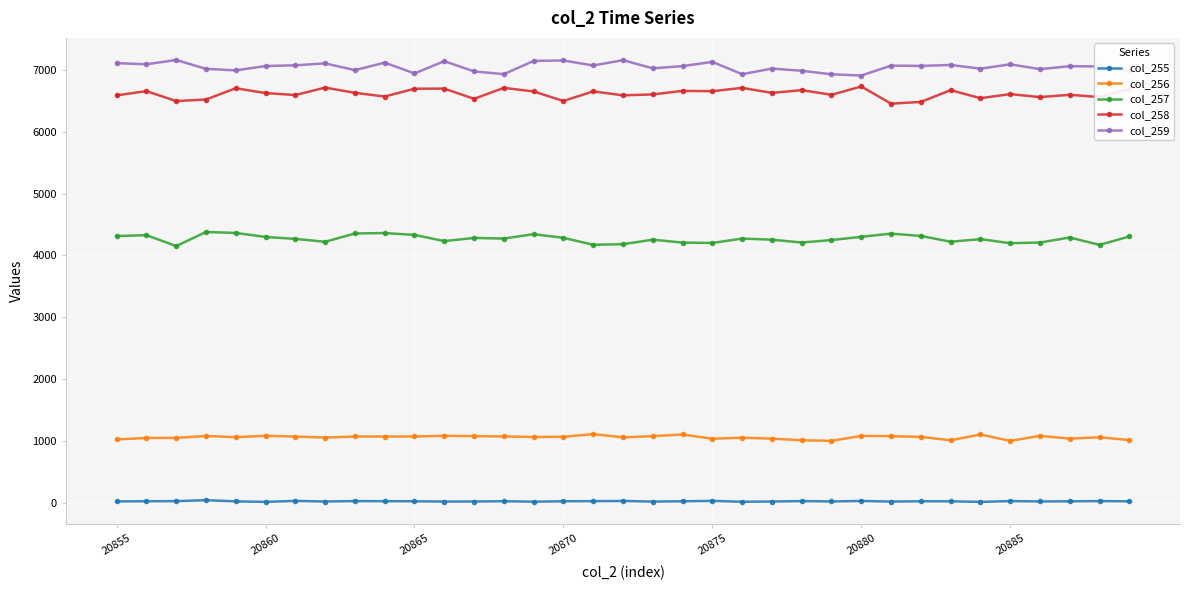

What is the value of the col_258 point at the 14th from the left?

6706